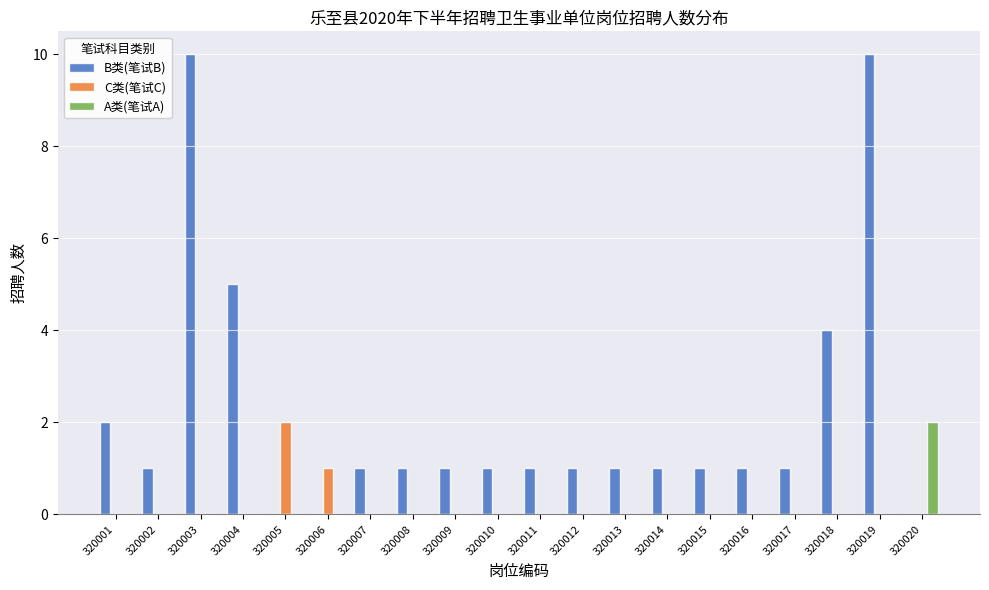

How many groups of bars are there?

20